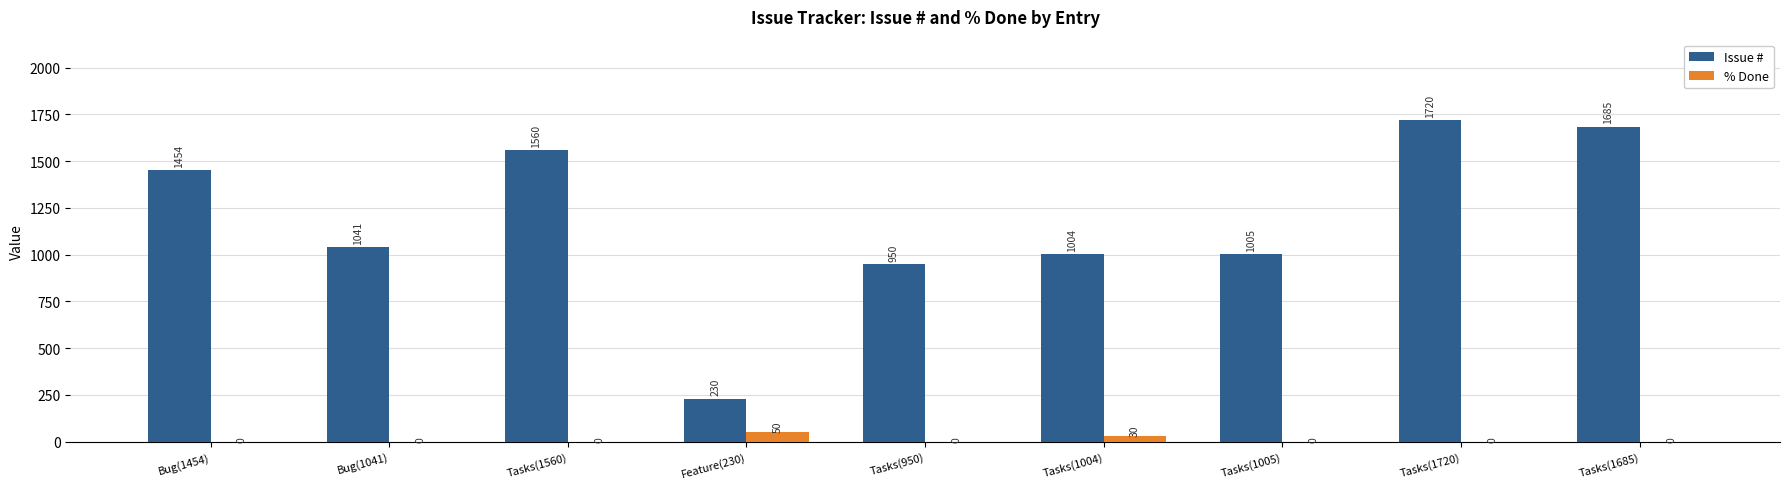

True or false: % Done has a value of 0 at Tasks(950).

True